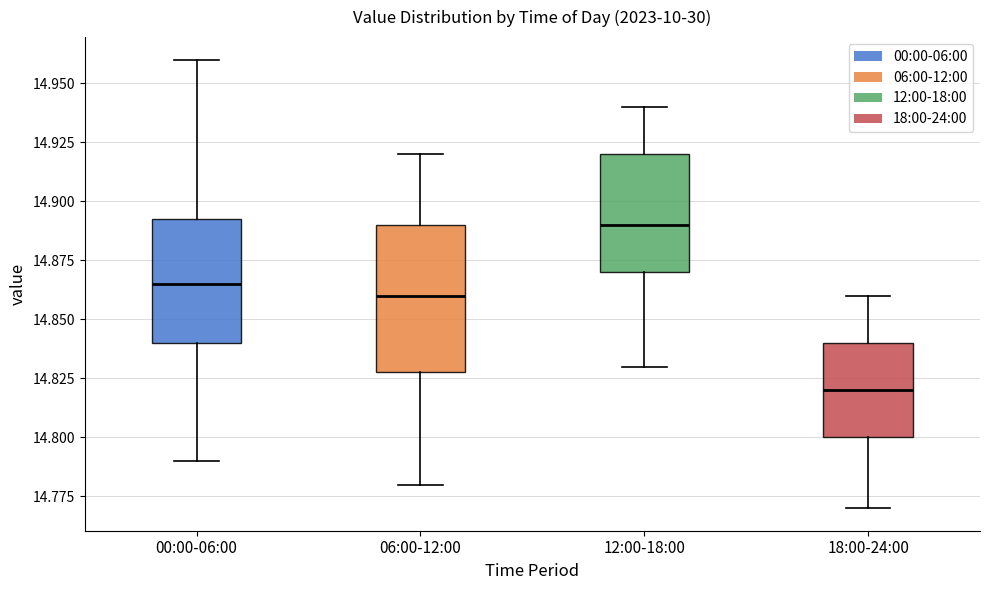

Where does the median line of the box for 18:00-24:00 sit on the y-axis? The values are not printed on the chart, so give them approximately, as read against the axis.

14.820